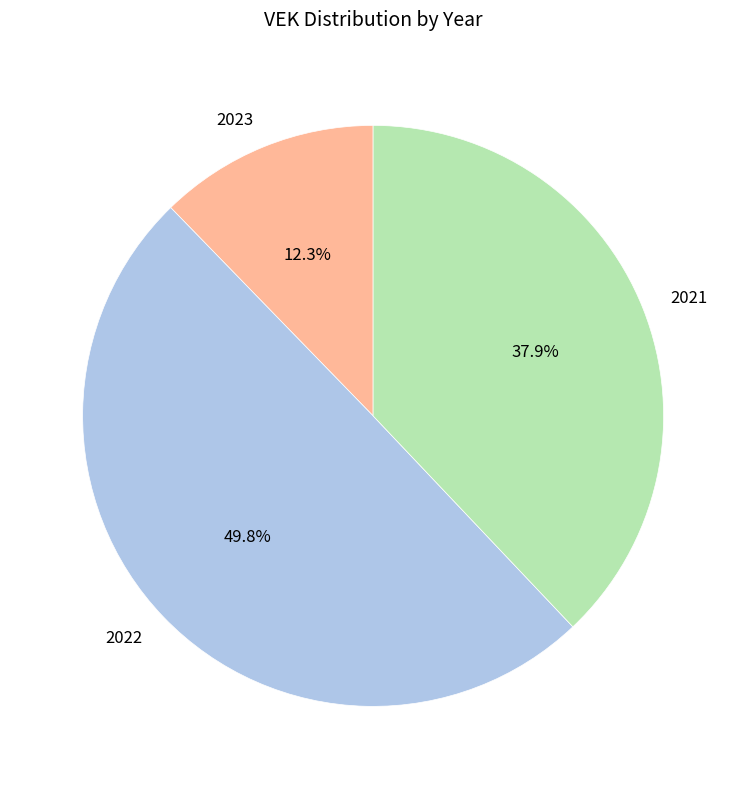

How many slices are in this pie chart?

3